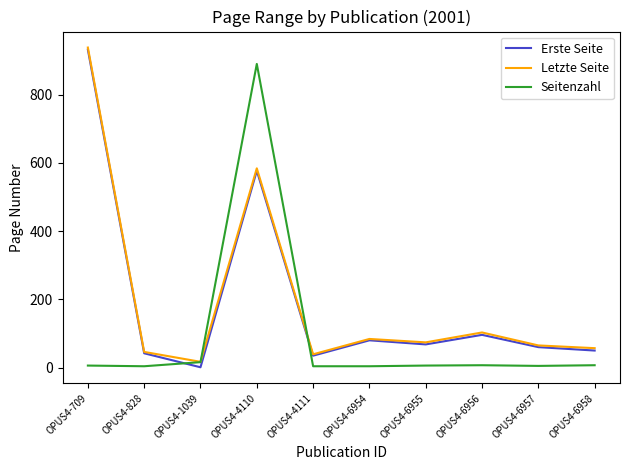

At how many categories does at least one series exceed 416?

2